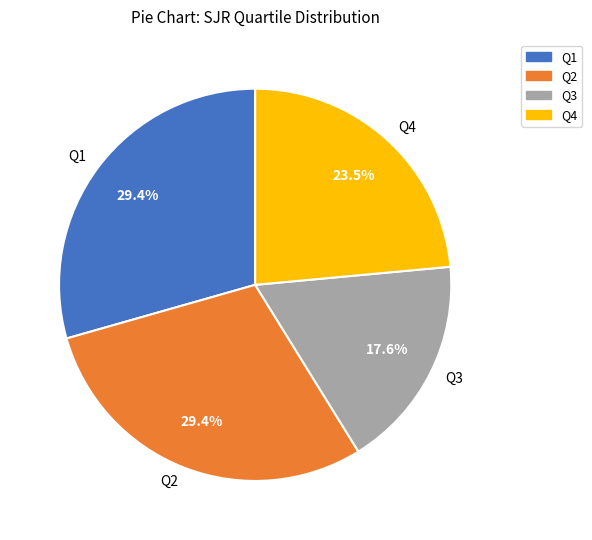

Which category has the smallest portion of the pie?

Q3